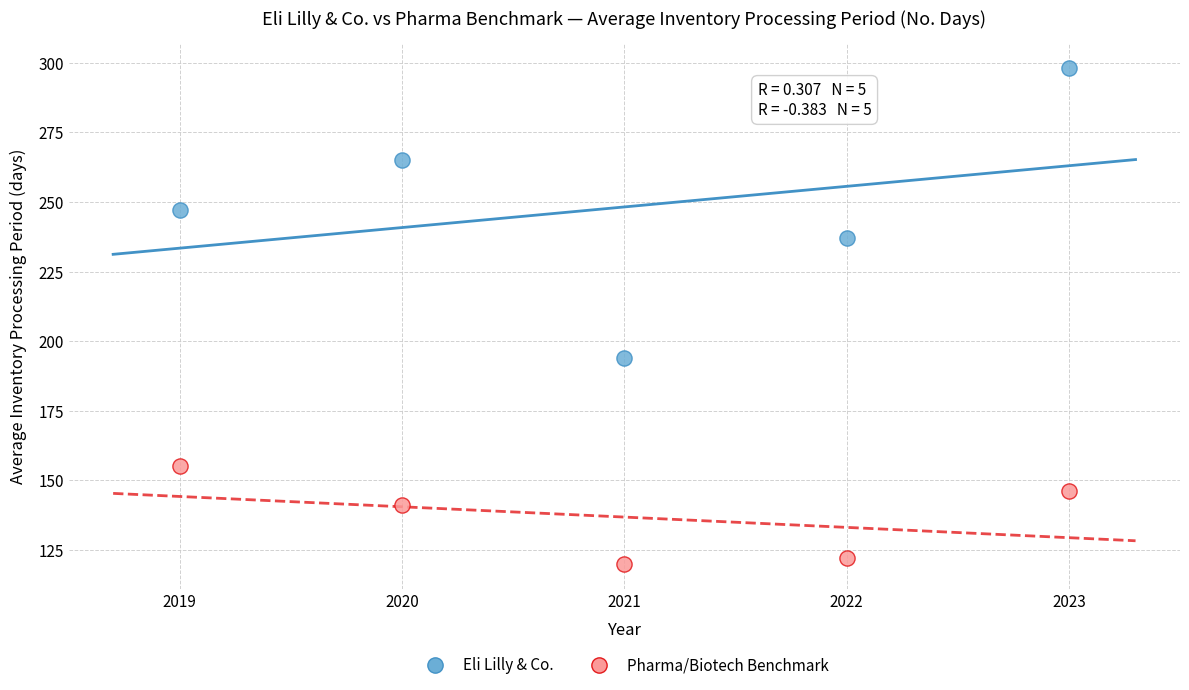

Across all series, what Y value is closest to 209?

194